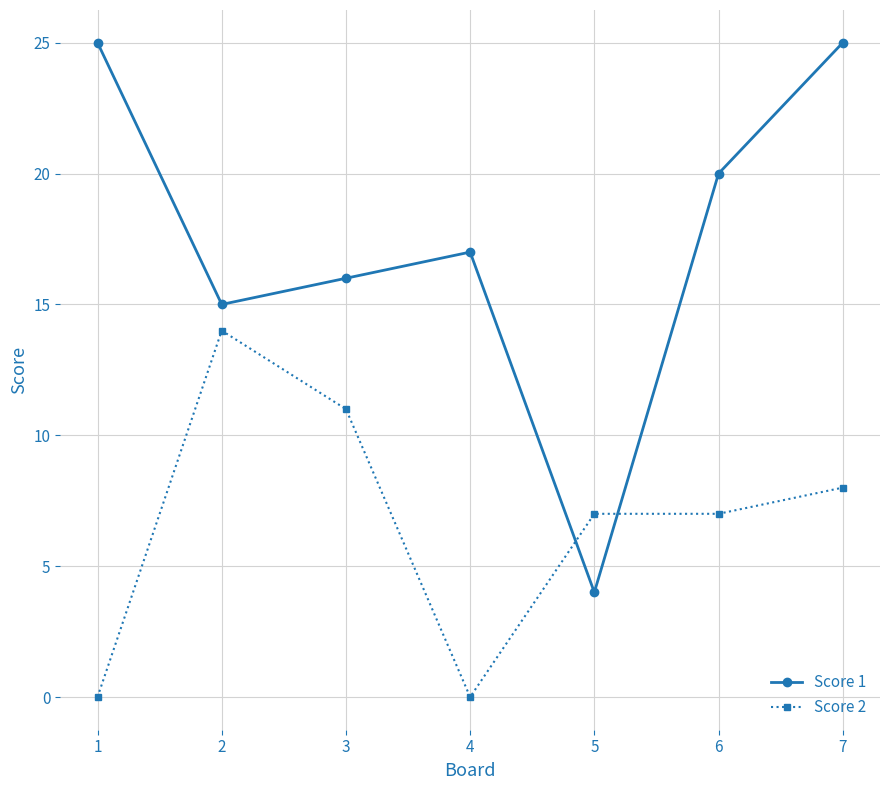

What is the sum of all Score 1 values?

122